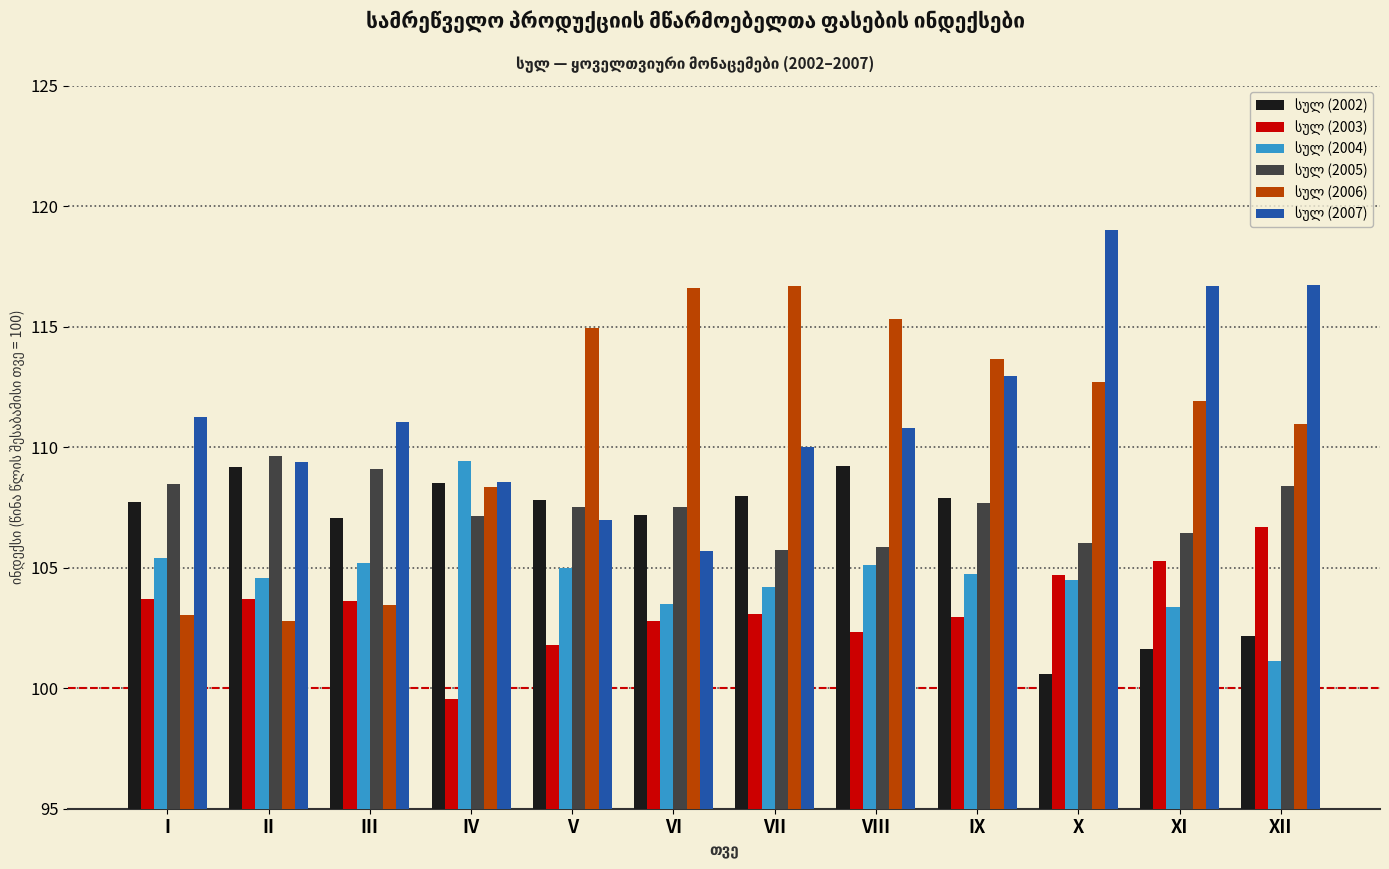

What is the smallest value displayed?

99.6